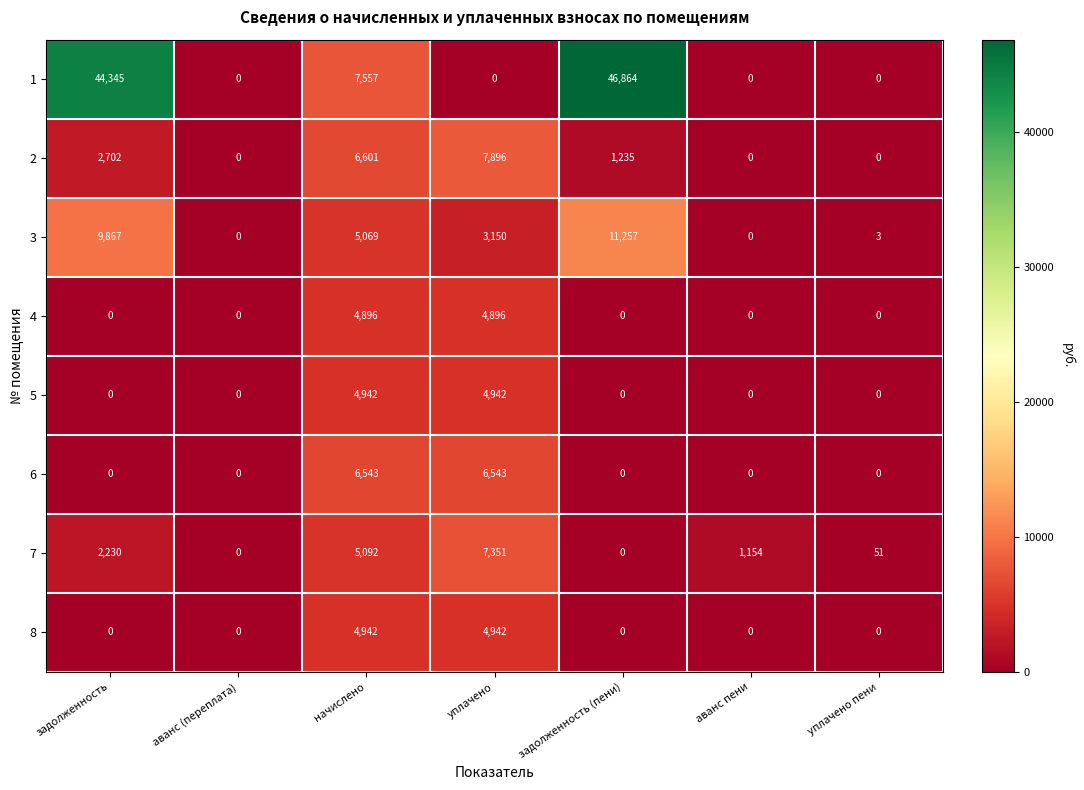

What is the difference between the highest and lowest values at задолженность (пени)?

46864